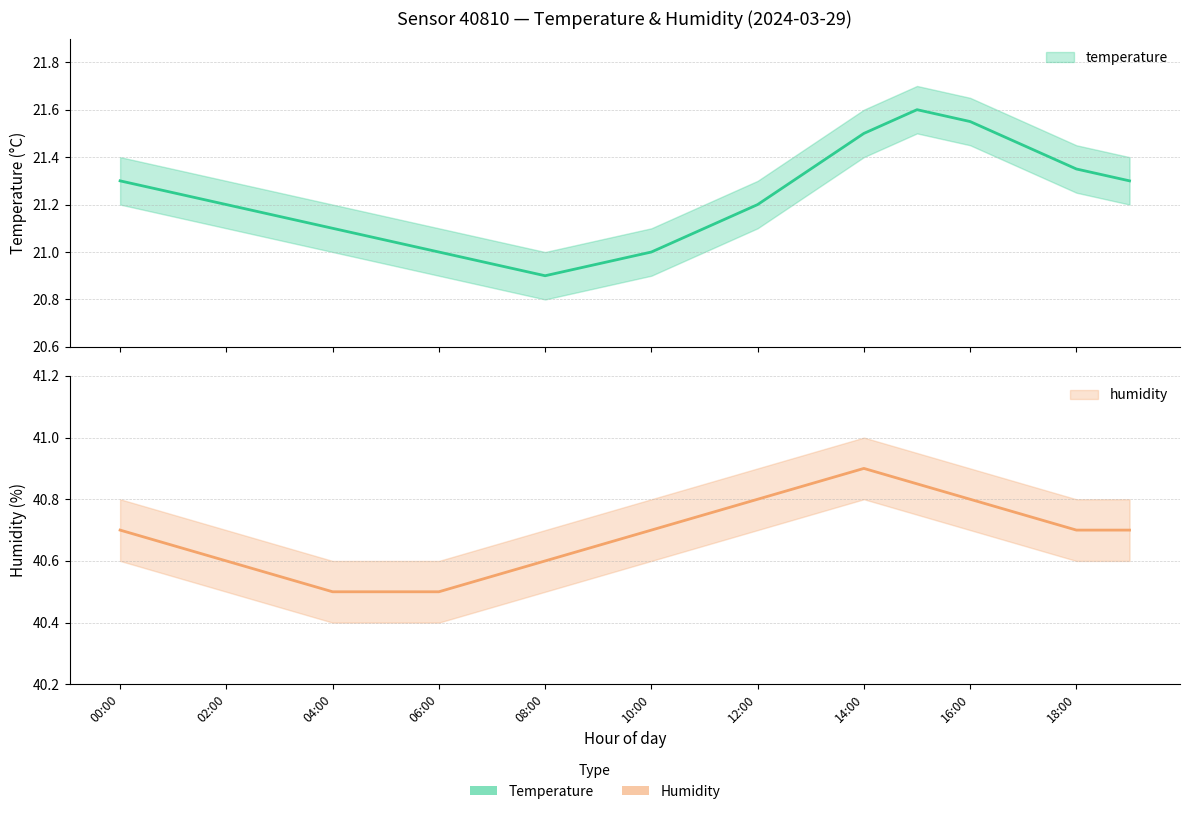

True or false: temperature_upper and temperature_lower intersect in this chart.

False